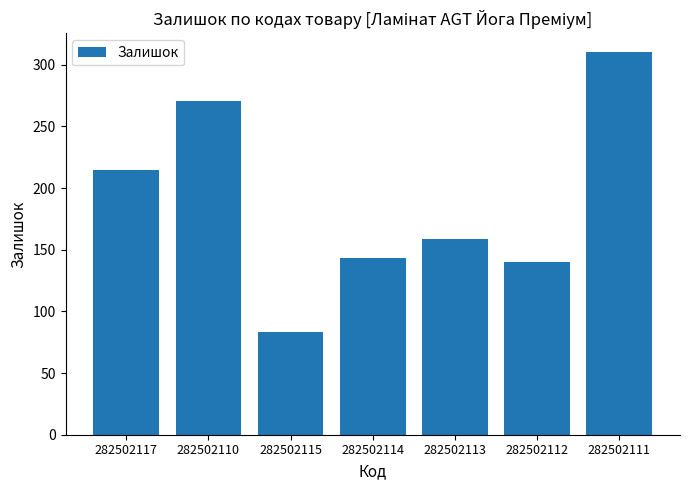

Between 282502112 and 282502115, which is larger?

282502112